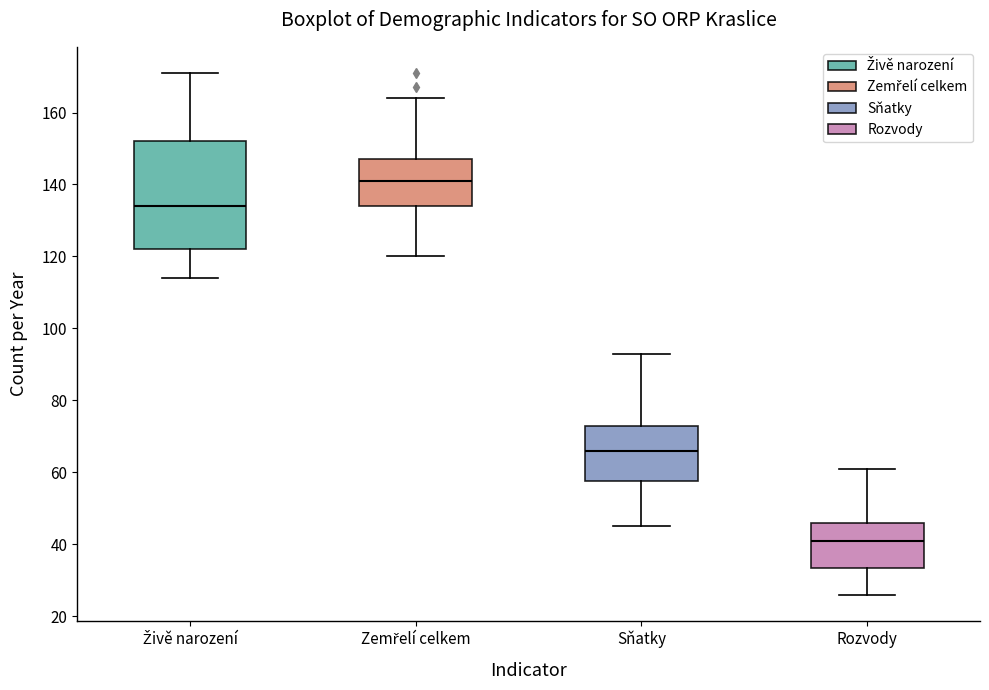

Comparing the boxes themselves (not the whiskers), which one is the tallest?

Živě narození